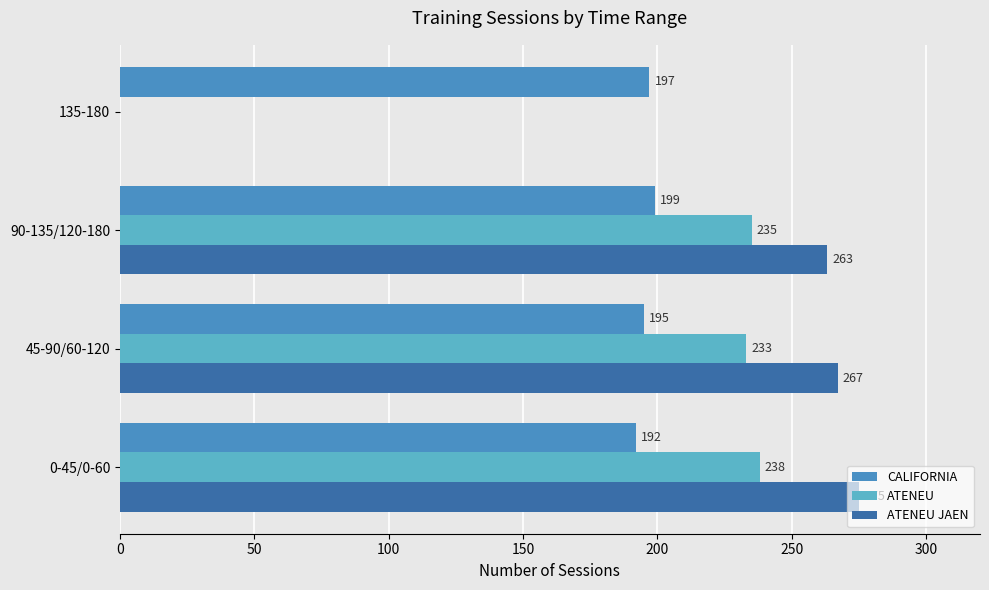

The value of CALIFORNIA at 45-90/60-120 is 308. True or false?

False